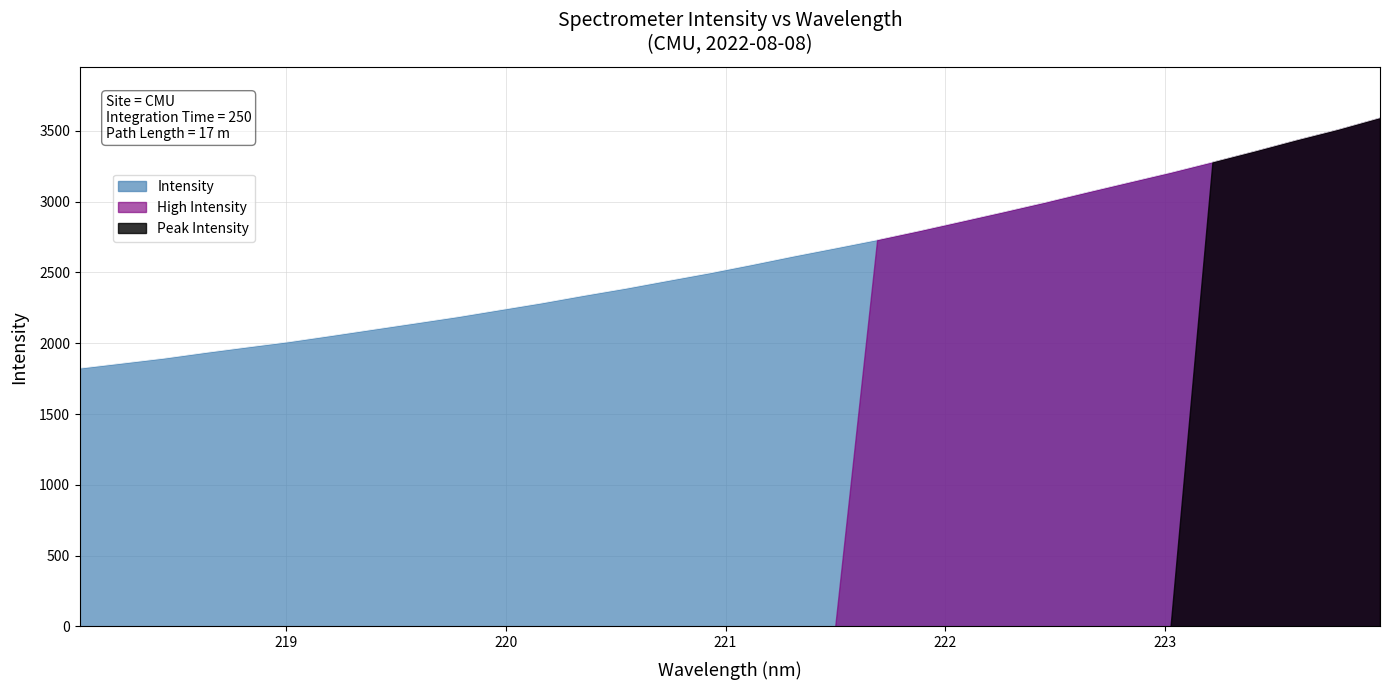

What is the change in value from 221.1174 to 223.2172?

+725.7